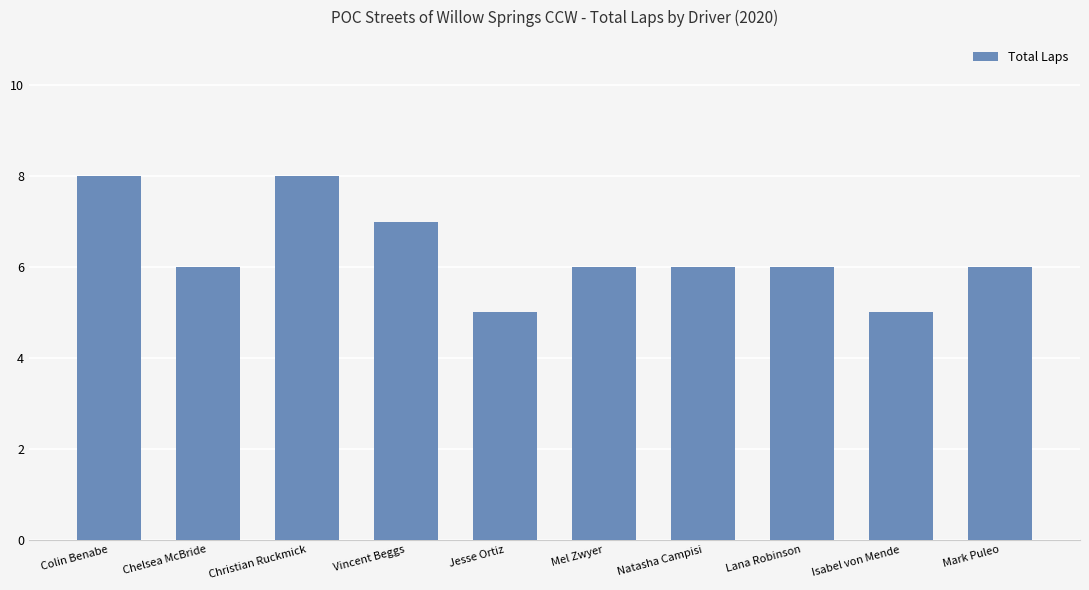

What is the average value?

6